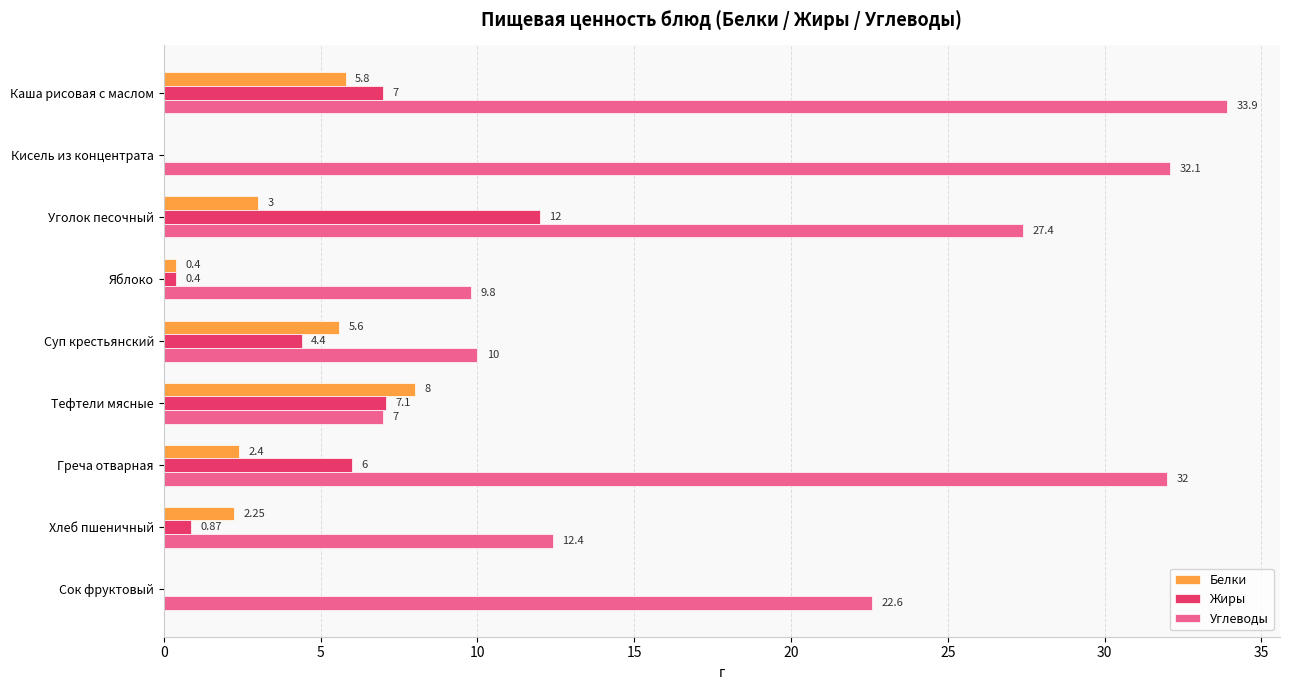

Between Уголок песочный and Суп крестьянский, which series saw the biggest shift?

Углеводы